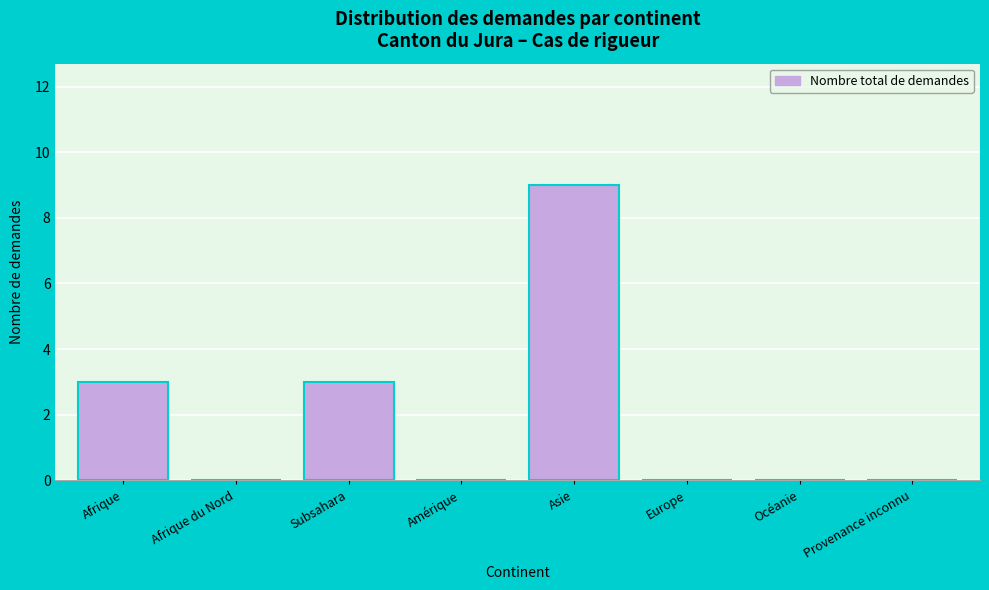

Reading left to right, list all the values displayed in this chart.

Afrique=3	Afrique du Nord=0	Subsahara=3	Amérique=0	Asie=9	Europe=0	Océanie=0	Provenance inconnu=0